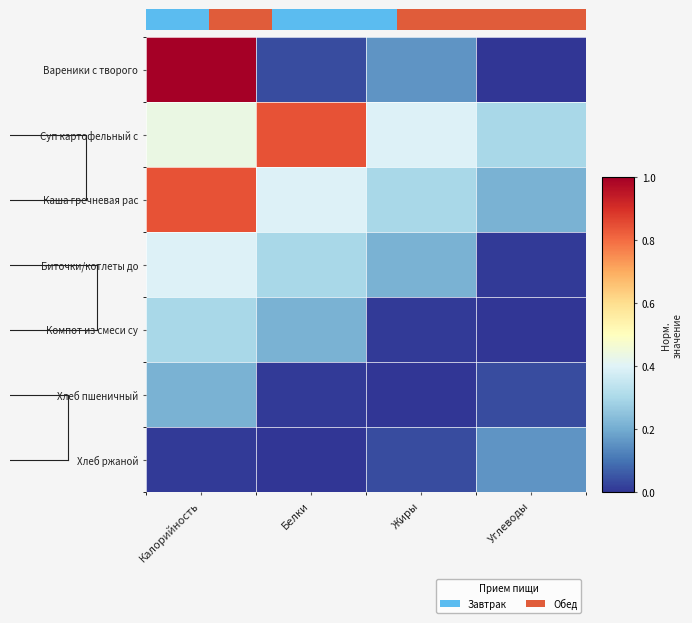

Is it true that Суп картофельный с equals 0.4 at Жиры?

True